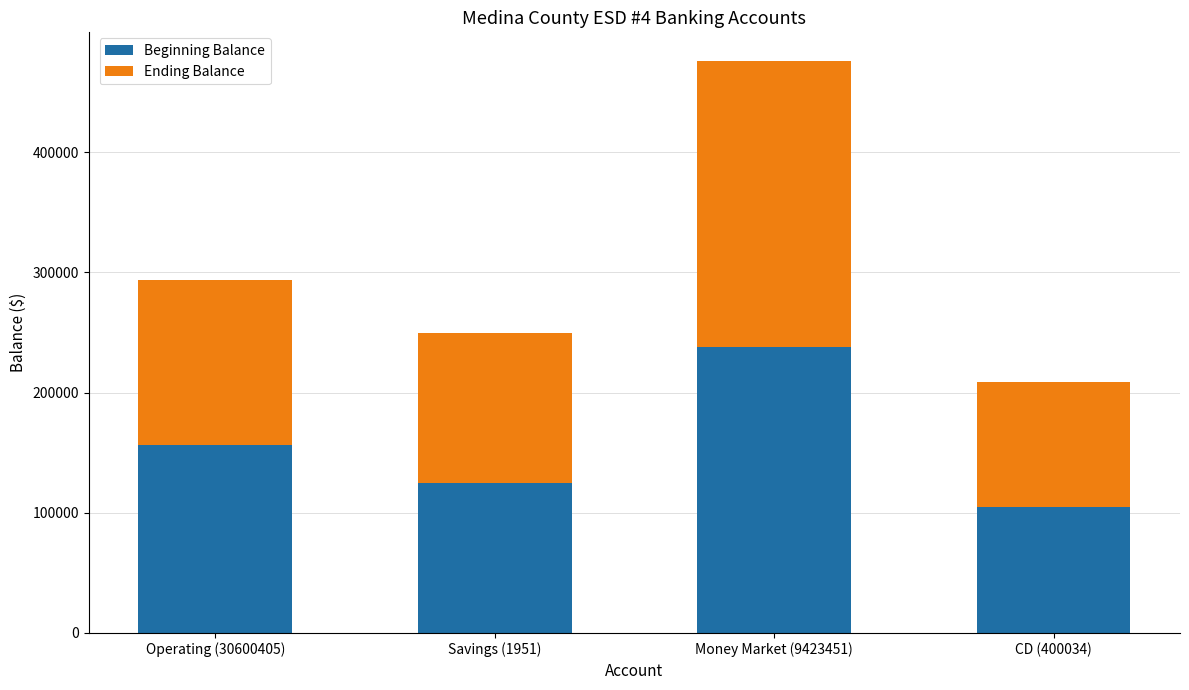

At which category is the sum across all series the highest?

Money Market (9423451)